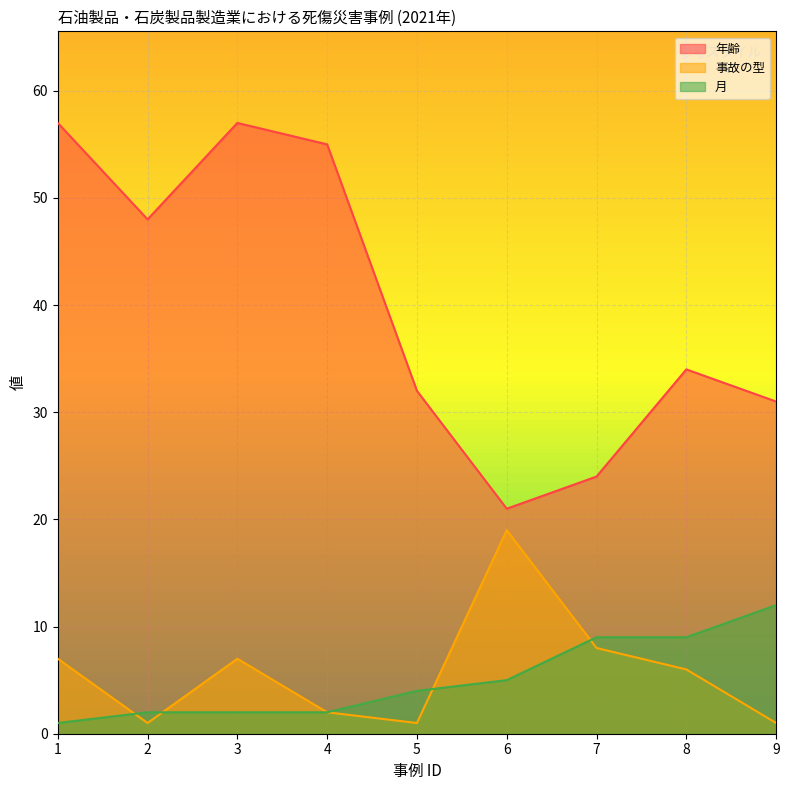

What is the spread (max minus min) of values at 1?

56